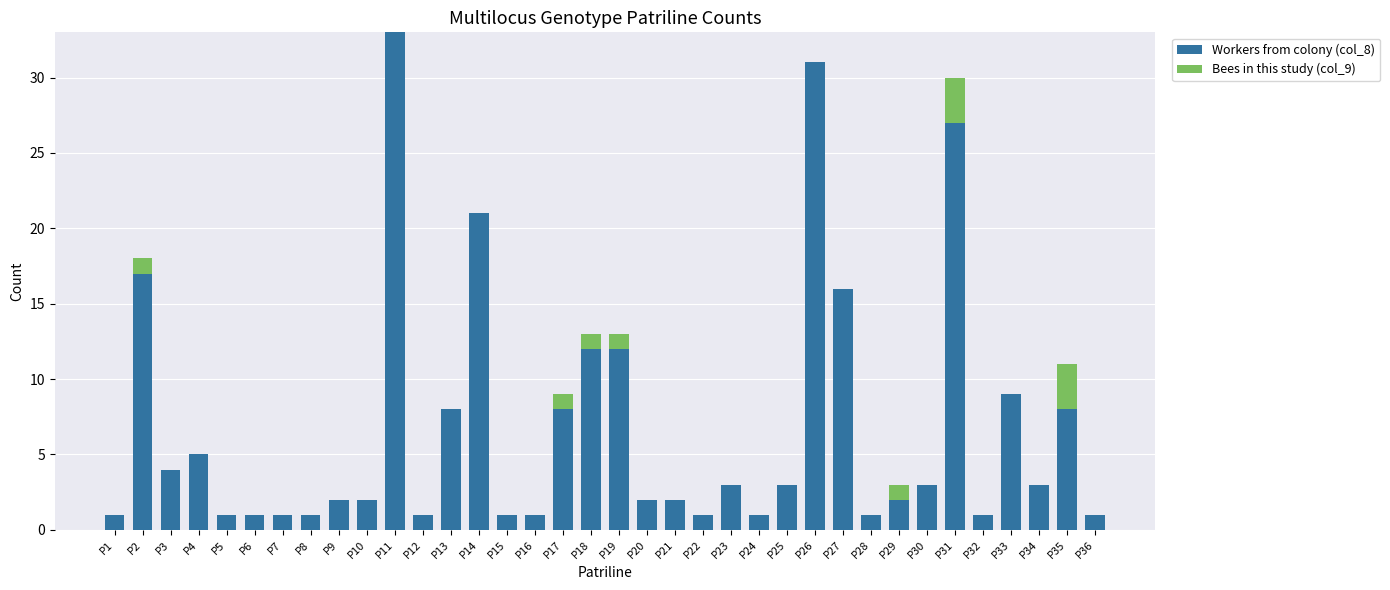

At which category is the sum across all series the highest?

P11